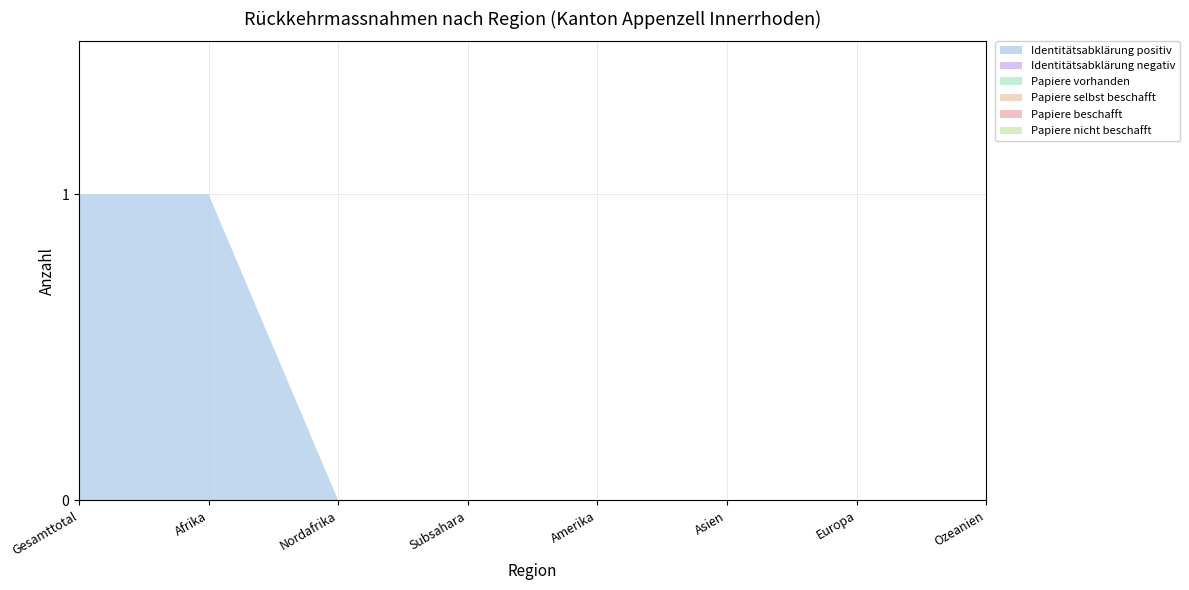

Reading left to right, transcribe all the data shown in this chart.

Identitätsabklärung positiv: 1	1	0	0	0	0	0	0
Identitätsabklärung negativ: 0	0	0	0	0	0	0	0
Papiere vorhanden: 0	0	0	0	0	0	0	0
Papiere selbst beschafft: 0	0	0	0	0	0	0	0
Papiere beschafft: 0	0	0	0	0	0	0	0
Papiere nicht beschafft: 0	0	0	0	0	0	0	0